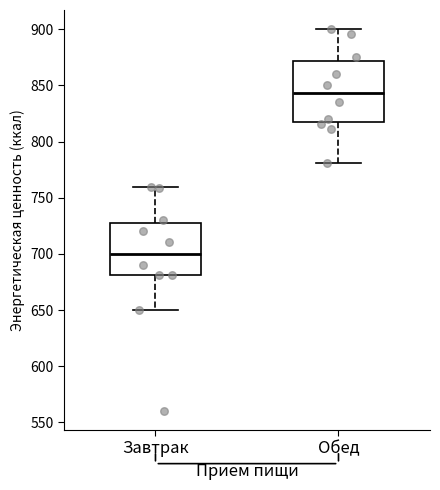

Where is the upper edge of the box for Завтрак on the y-axis? The values are not printed on the chart, so give them approximately, as read against the axis.

730